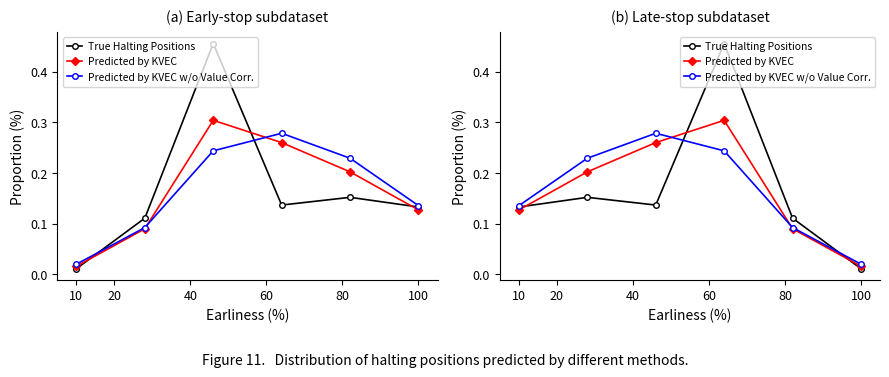

At which label is True Halting Positions closest to 0?

100